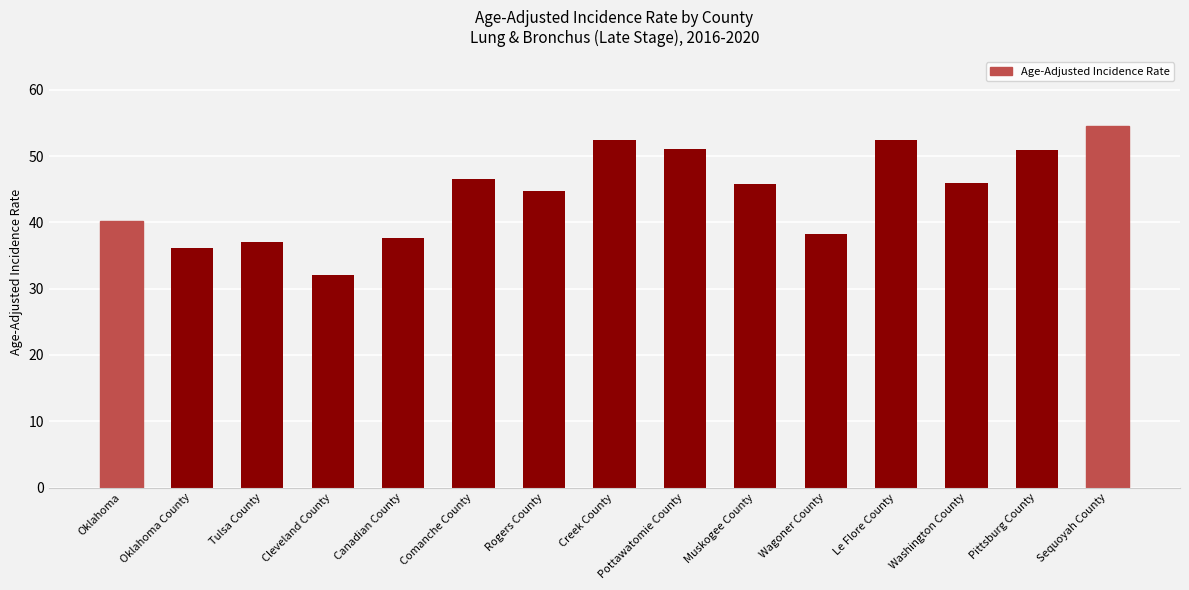

Where does the data first go above 45?

Comanche County